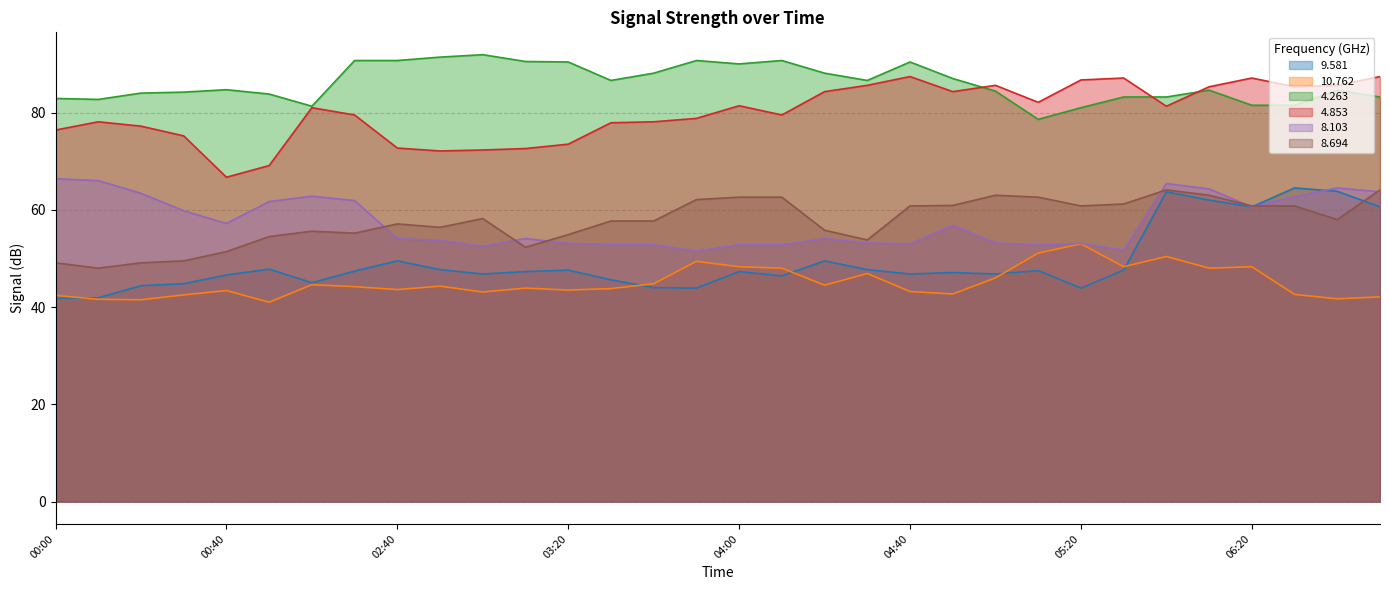

What is the label of the 20th point from the right?

03:20